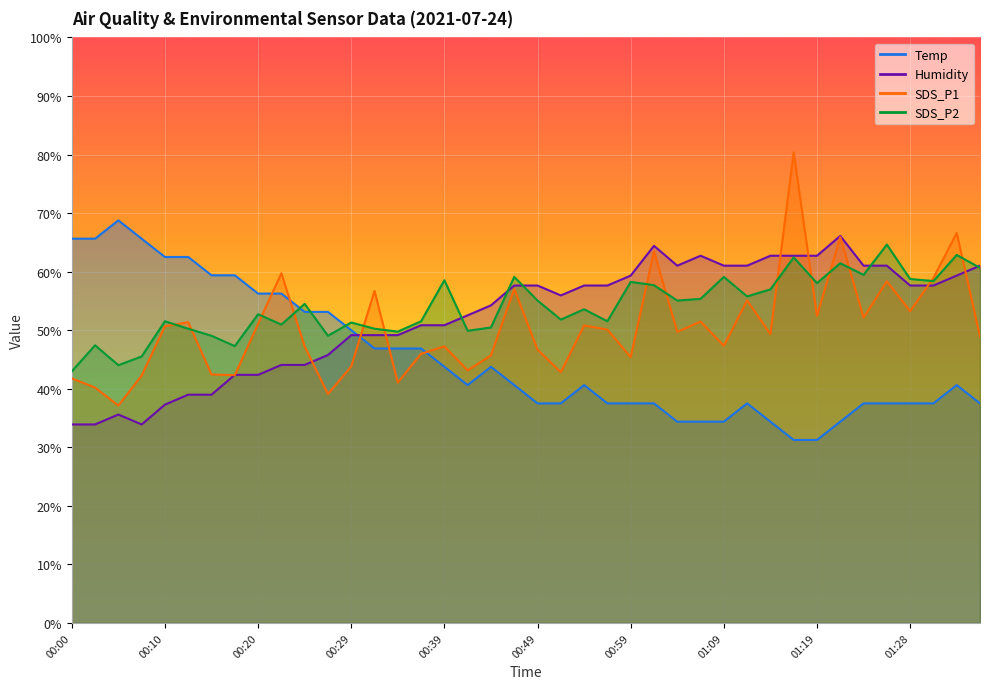

After their last crossing, which series has the higher values: Humidity or SDS_P2?

Humidity